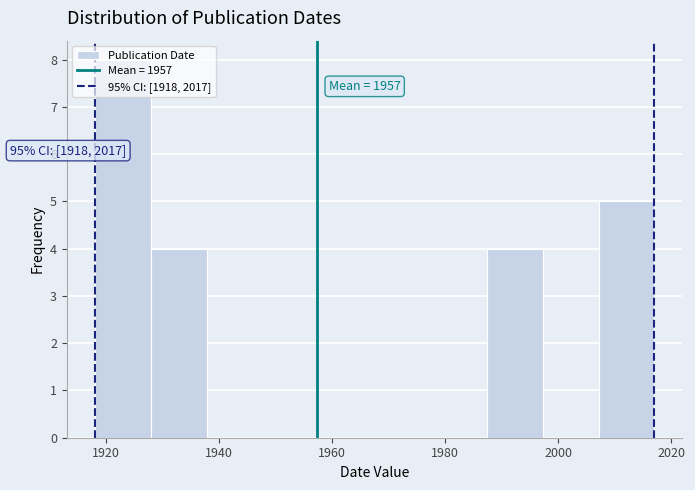

Which range on the x-axis has the tallest bar?

1918 to 1928